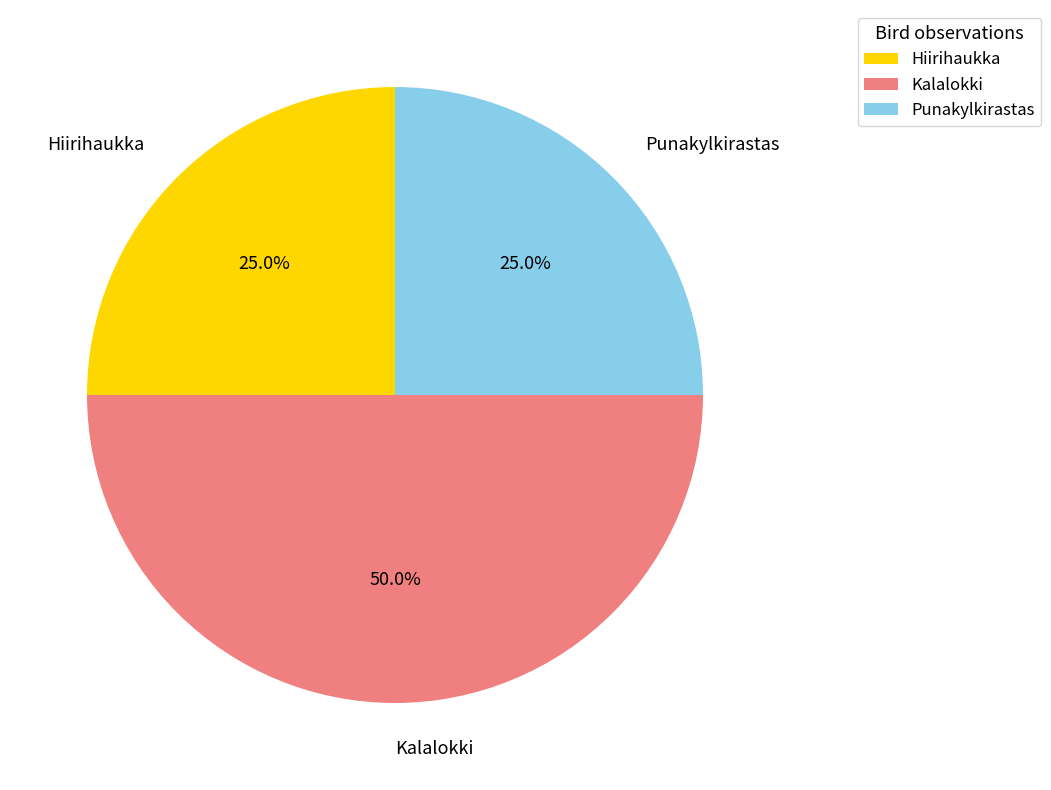

How many segments does this pie chart have?

3